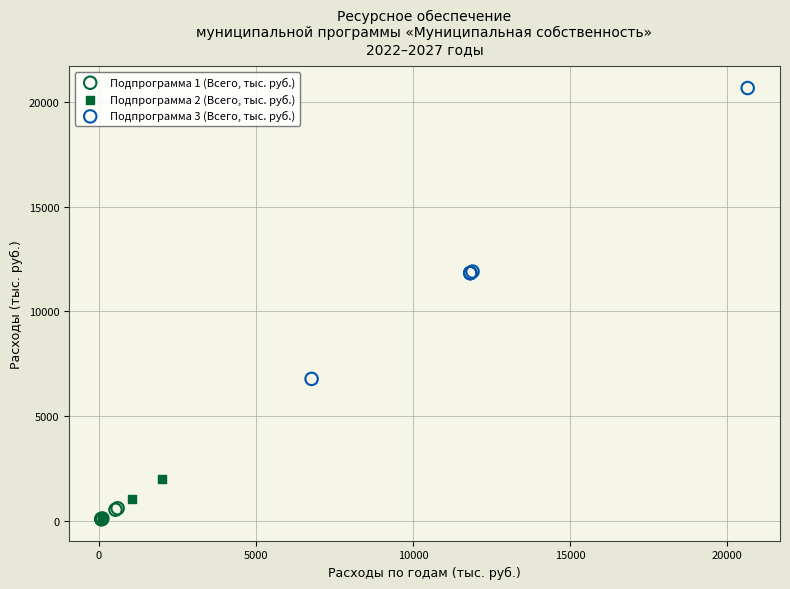

Which series reaches the maximum Y coordinate?

Подпрограмма 3 (Всего, тыс. руб.)